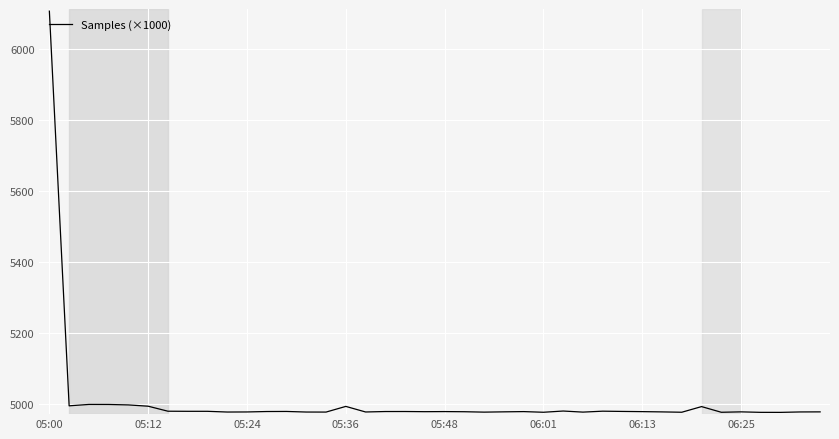

What is the difference between the maximum and minimum values?

1131.2